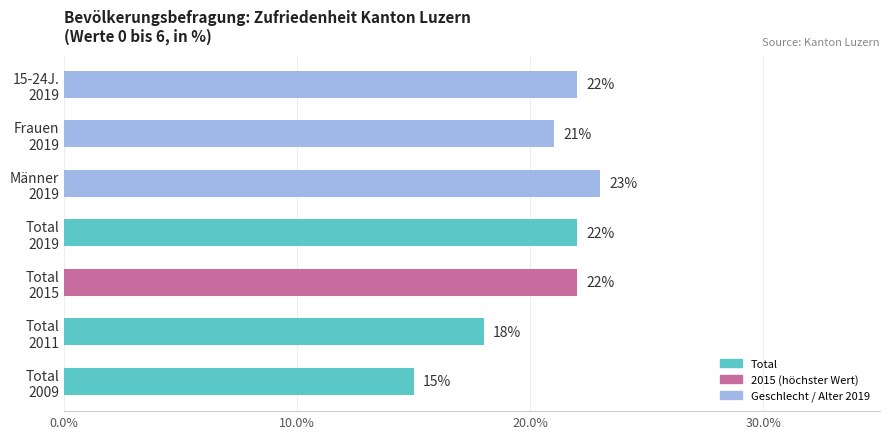

How many bars are there in total?

7